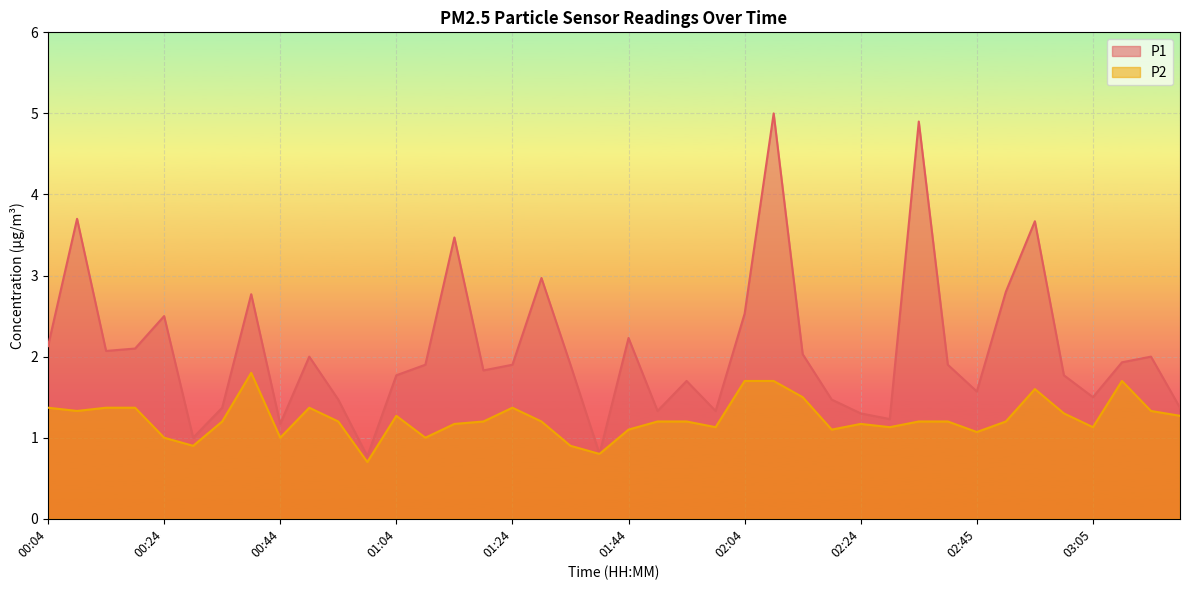

What is the value of the P2 point at the 15th from the left?

1.2